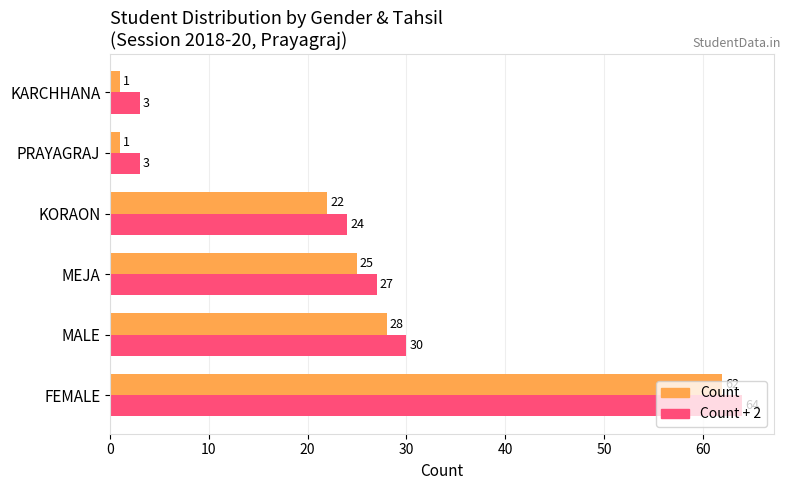

What is the greatest value displayed?

64